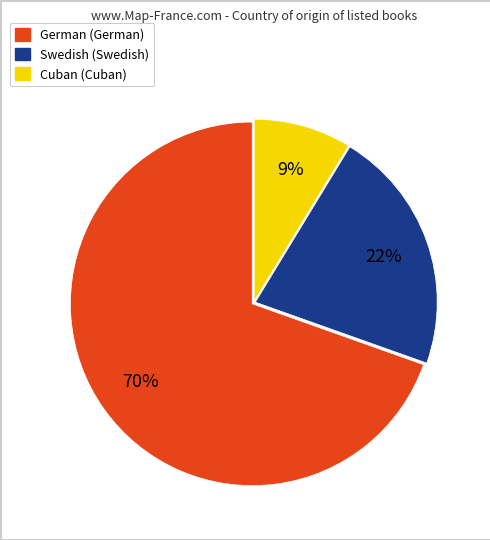

What is the ratio of the value at Swedish to the value at German?

0.3